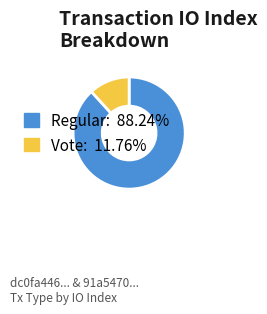

Is there a majority slice in this chart?

Yes